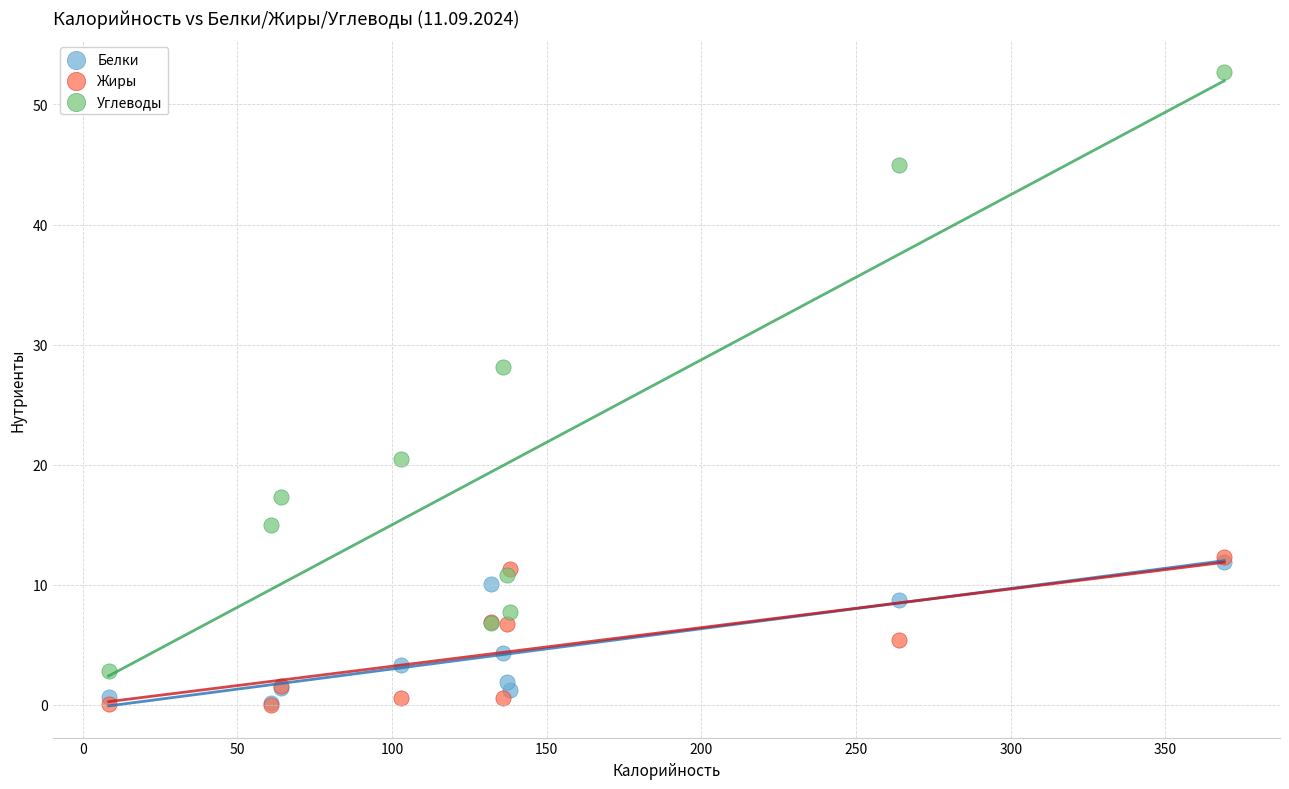

Across all series, what Y value is closest to 26?

28.1